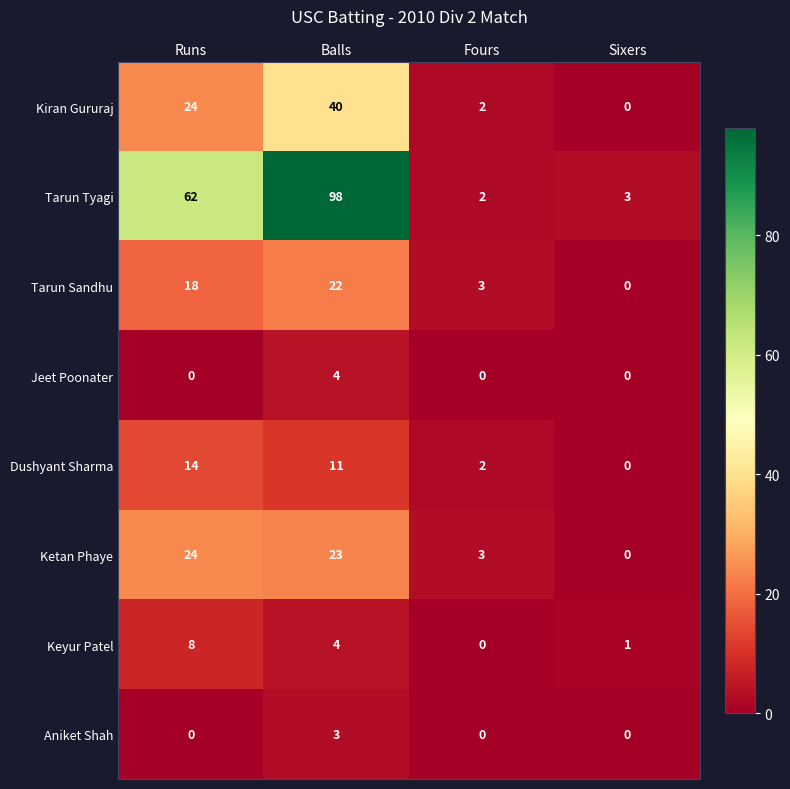

What is the highest value of the Tarun Sandhu series?

22